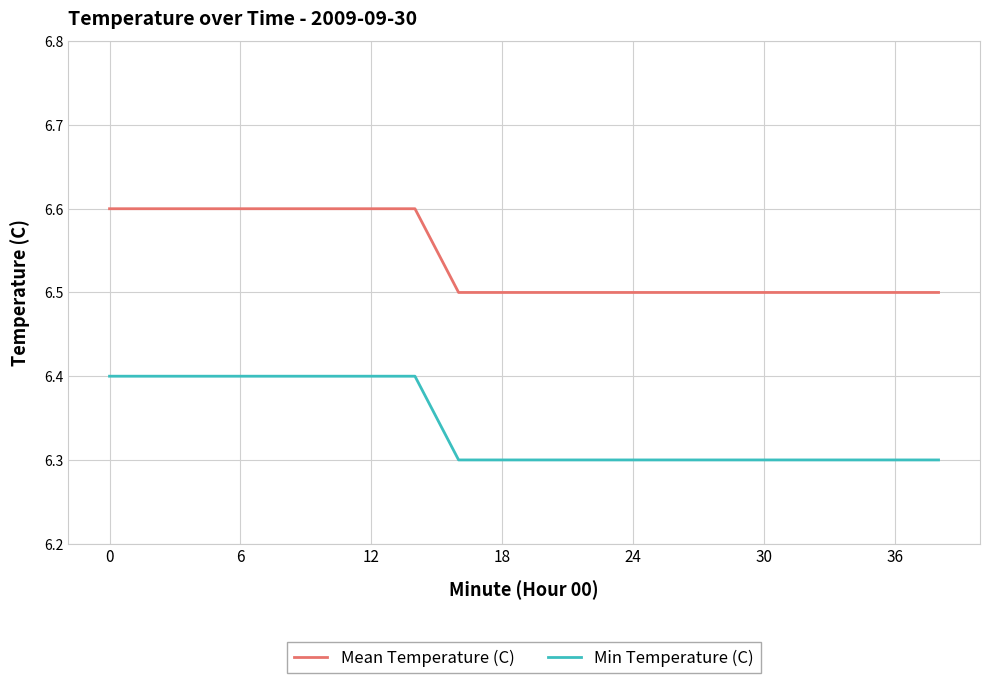

Which series has the largest total across all categories?

Mean Temperature (C)